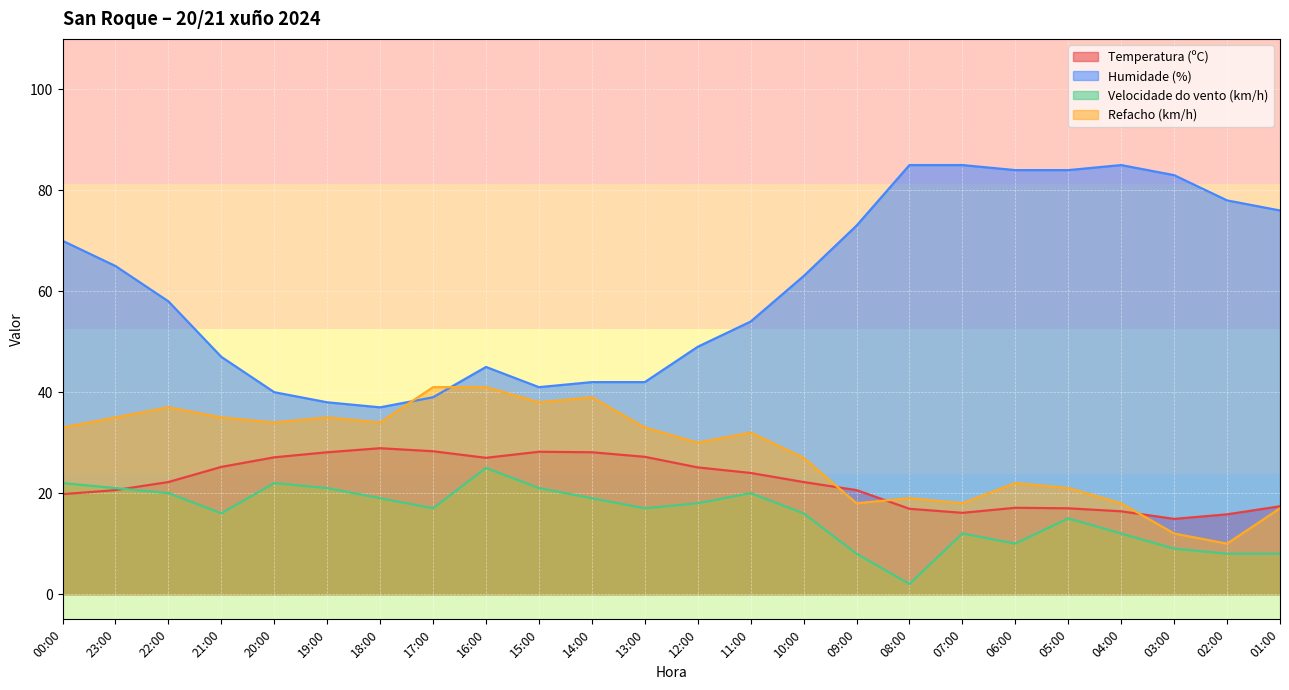

How many data points in Temperatura (ºC) are less than 22?

11